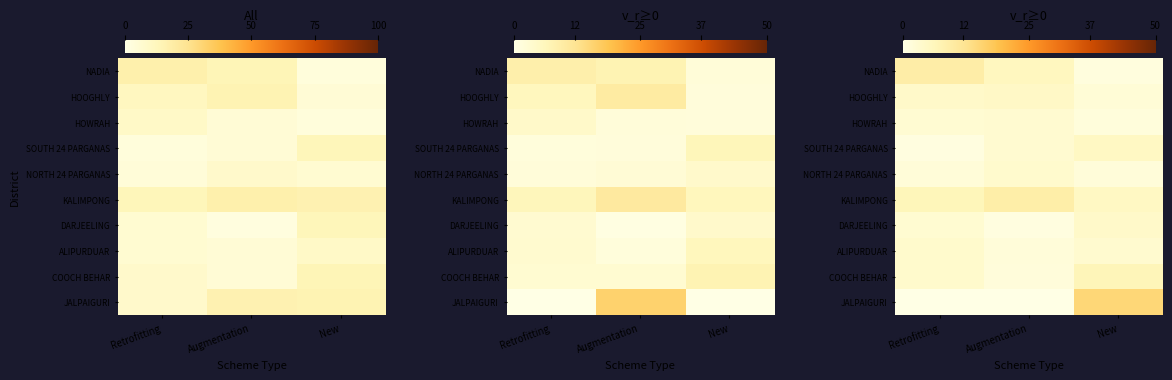

What is the maximum value for NADIA?

9.2